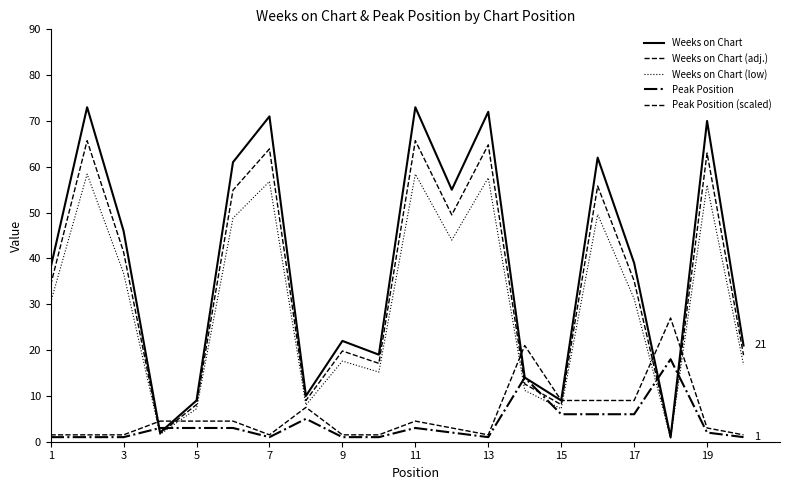

How many lines are shown in the chart?

5